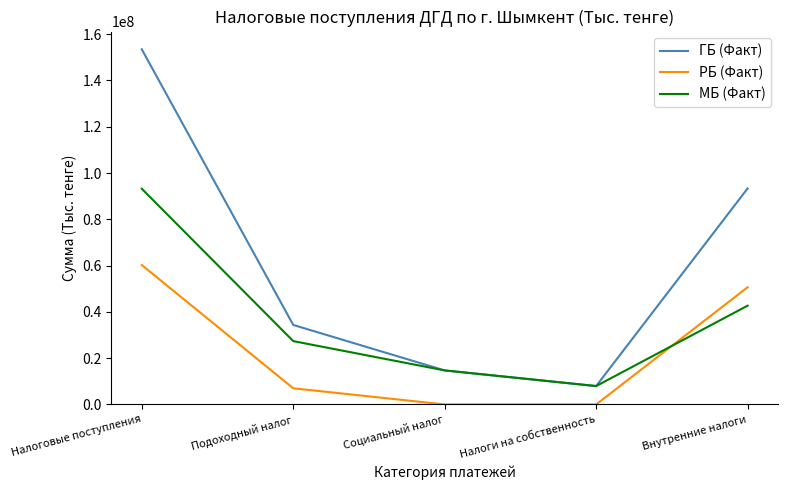

Rank the series by their maximum value, from lowest to highest.

РБ (Факт), МБ (Факт), ГБ (Факт)